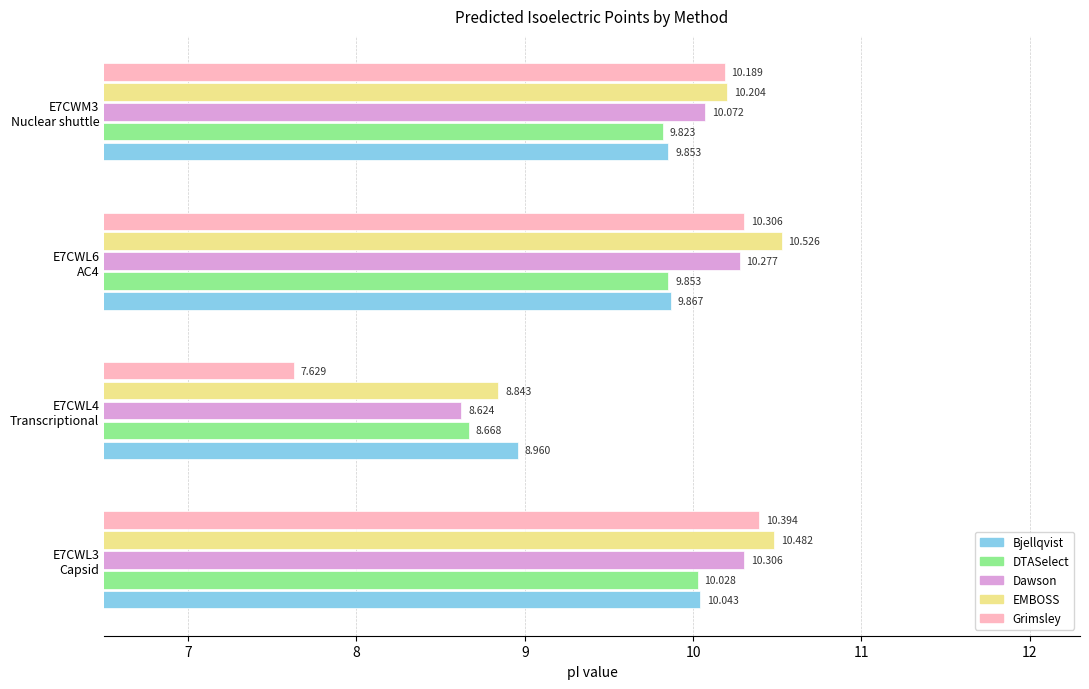

Rank the series by their maximum value, from lowest to highest.

DTASelect, Bjellqvist, Dawson, Grimsley, EMBOSS